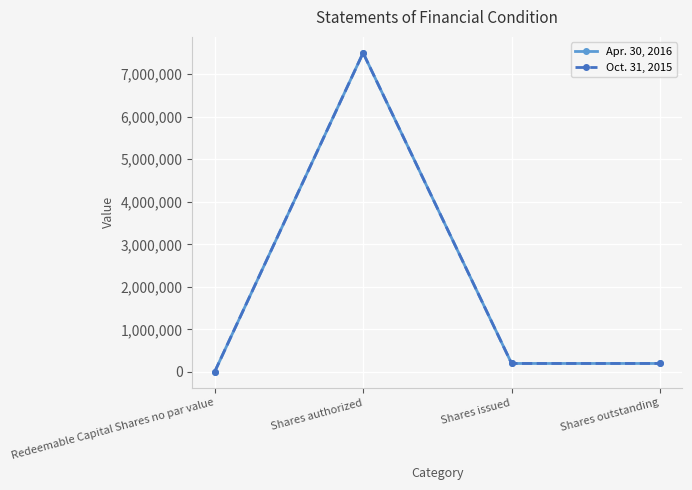

Is this an area chart (filled region under the line)?

No